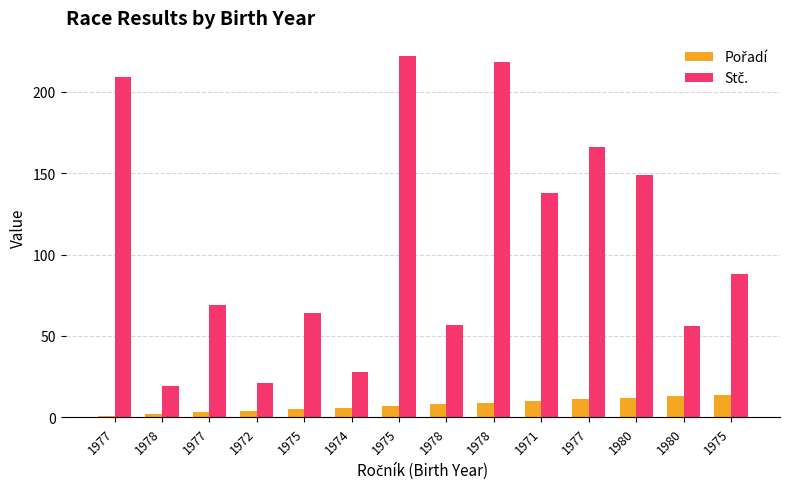

The Pořadí series shows 12 at 1980. True or false?

True